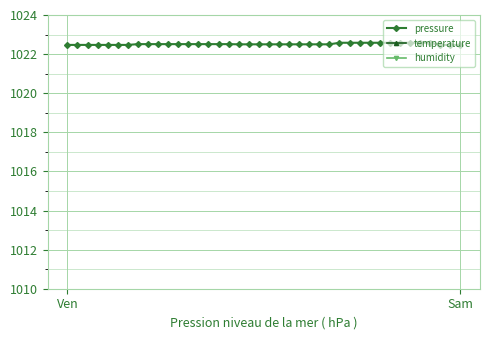

What is the maximum value for pressure?

1022.6